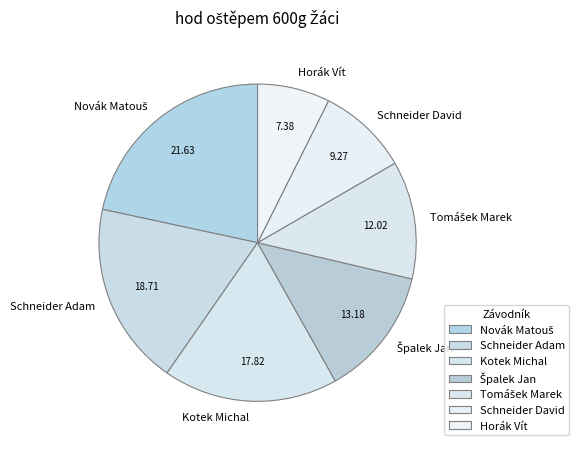

Is there any slice that represents more than half of the pie?

No